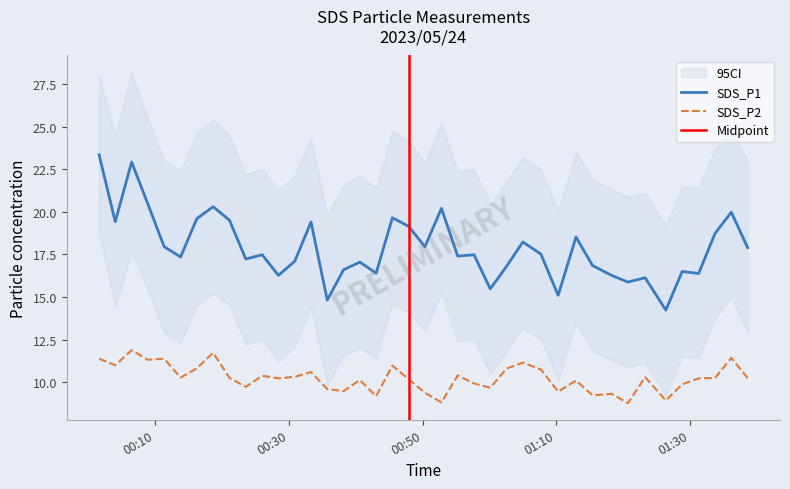

True or false: SDS_P2 and SDS_P1 intersect in this chart.

False